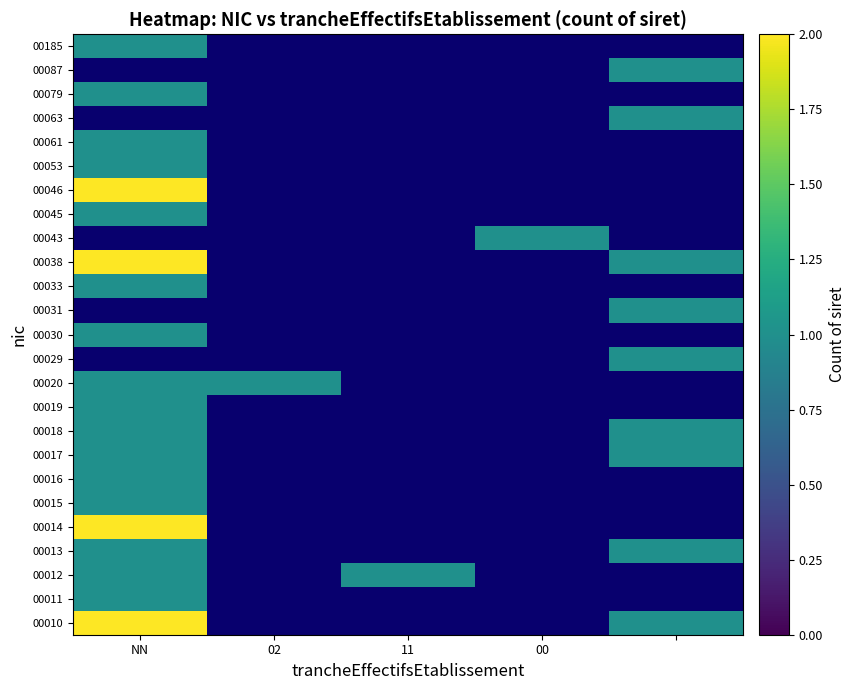

Which has a higher value, 02 or NN?

NN